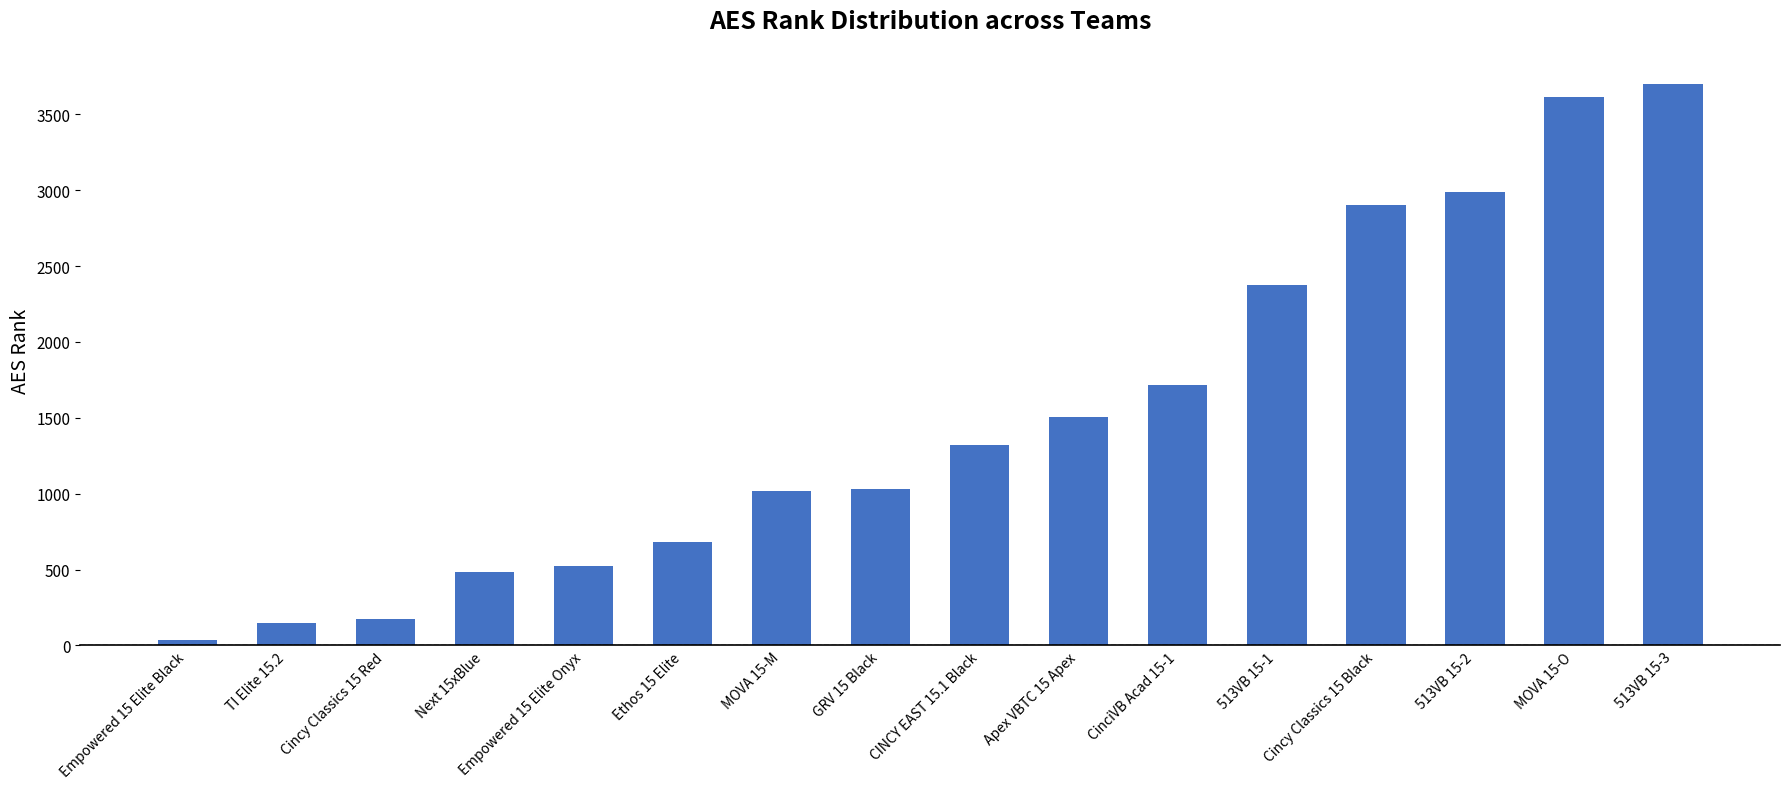

The chart shows a value of 2376 at 513VB 15-1. True or false?

True